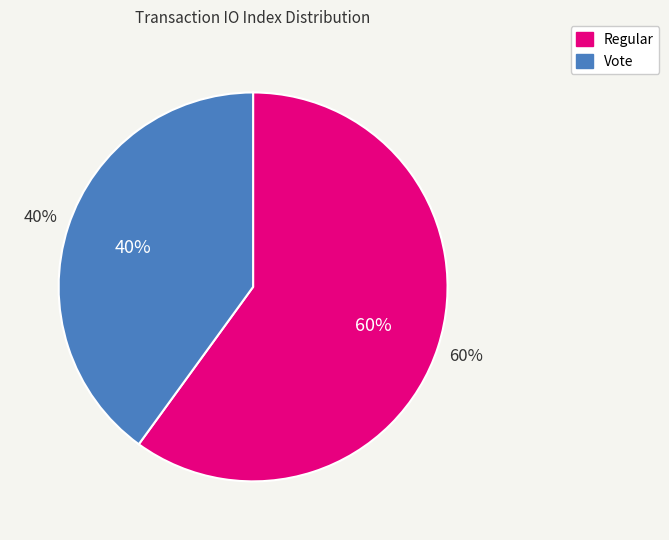

Is it true that Vote is 40% of the pie?

True